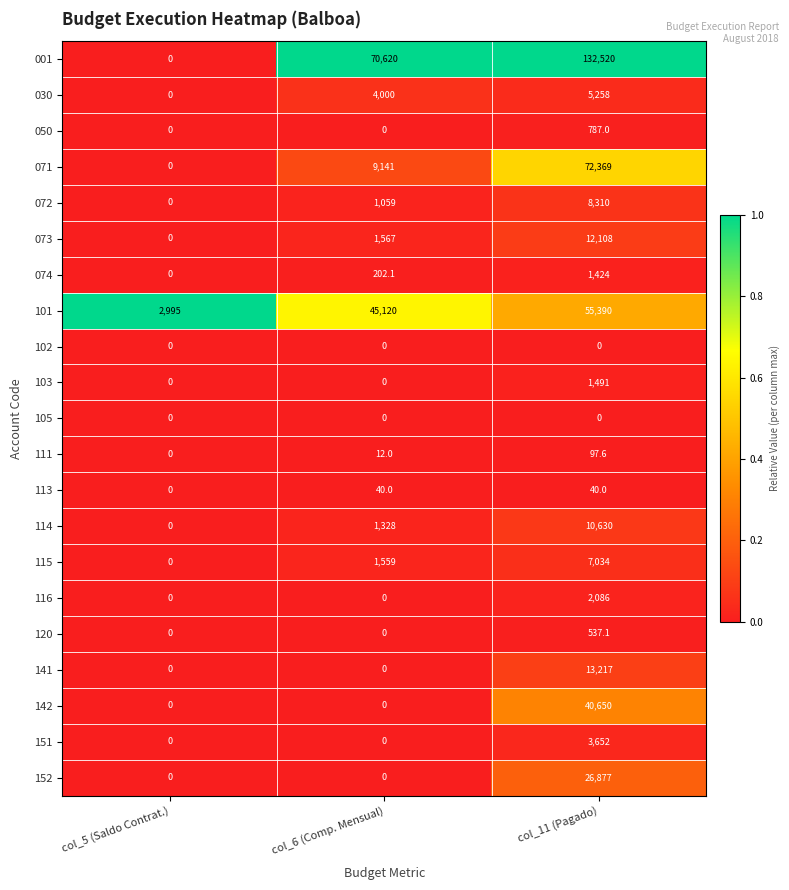

Where is 001 nearest to the value 66260?

col_6 (Comp. Mensual)